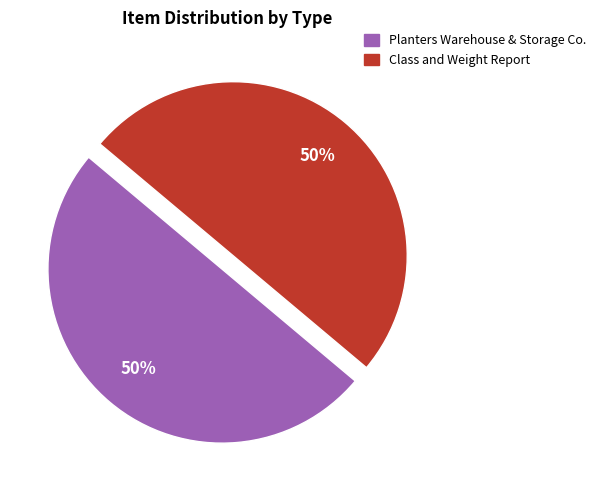

Is the sum of Class and Weight Report and Planters Warehouse & Storage Co. greater than half?

Yes